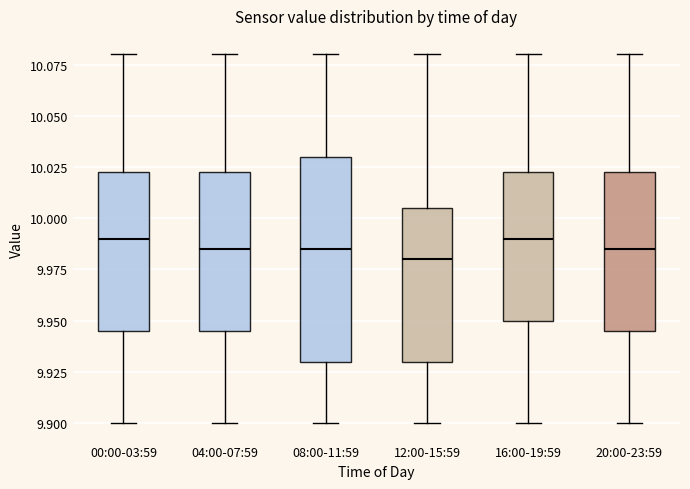

Reading left to right, transcribe this box plot: for each box, give where its median line is, the range the box spans, and where its two whiskers end, as read against the y-axis. The values are not printed on the chart, so give them approximately, as read against the axis.

00:00-03:59: median 9.990, box 9.945 to 10.025, whiskers 9.900 to 10.080
04:00-07:59: median 9.985, box 9.945 to 10.025, whiskers 9.900 to 10.080
08:00-11:59: median 9.985, box 9.930 to 10.030, whiskers 9.900 to 10.080
12:00-15:59: median 9.980, box 9.930 to 10.005, whiskers 9.900 to 10.080
16:00-19:59: median 9.990, box 9.950 to 10.025, whiskers 9.900 to 10.080
20:00-23:59: median 9.985, box 9.945 to 10.025, whiskers 9.900 to 10.080